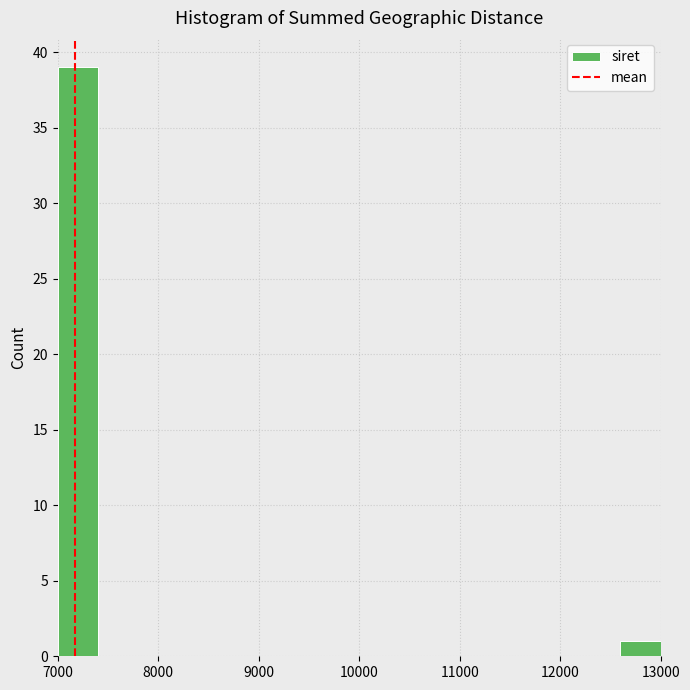

Reading left to right, transcribe this chart: for each bar, give the range it covers on the x-axis and its height. The values are not printed on the chart, so give them approximately, as read against the axis.

7000 to 7400: 39
7400 to 7800: 0
7800 to 8200: 0
8200 to 8600: 0
8600 to 9000: 0
9000 to 9400: 0
9400 to 9800: 0
9800 to 10200: 0
10200 to 10600: 0
10600 to 11000: 0
11000 to 11400: 0
11400 to 11800: 0
11800 to 12200: 0
12200 to 12600: 0
12600 to 13000: 1